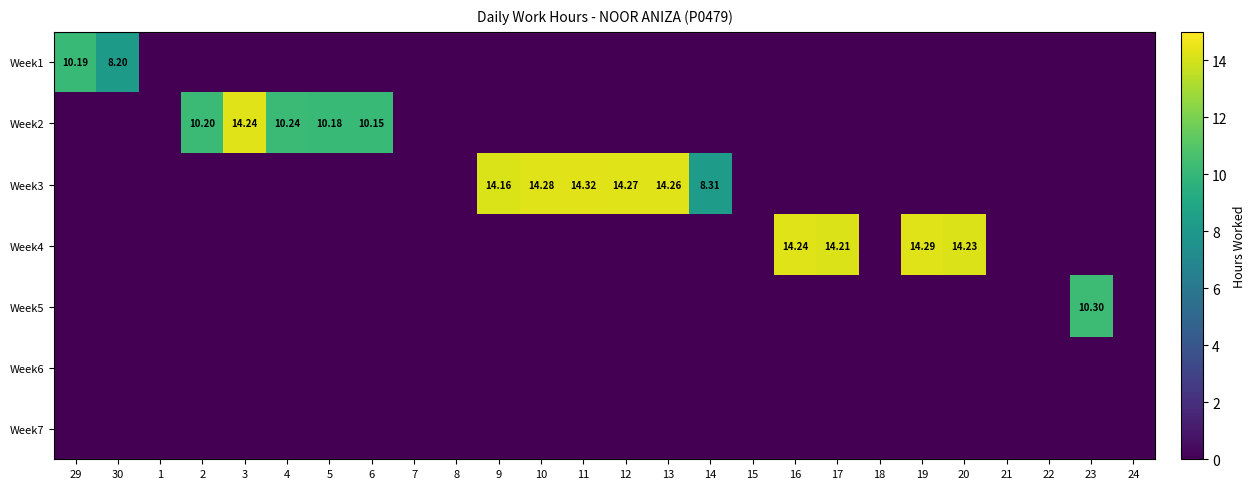

At which category is the sum across all series the highest?

11